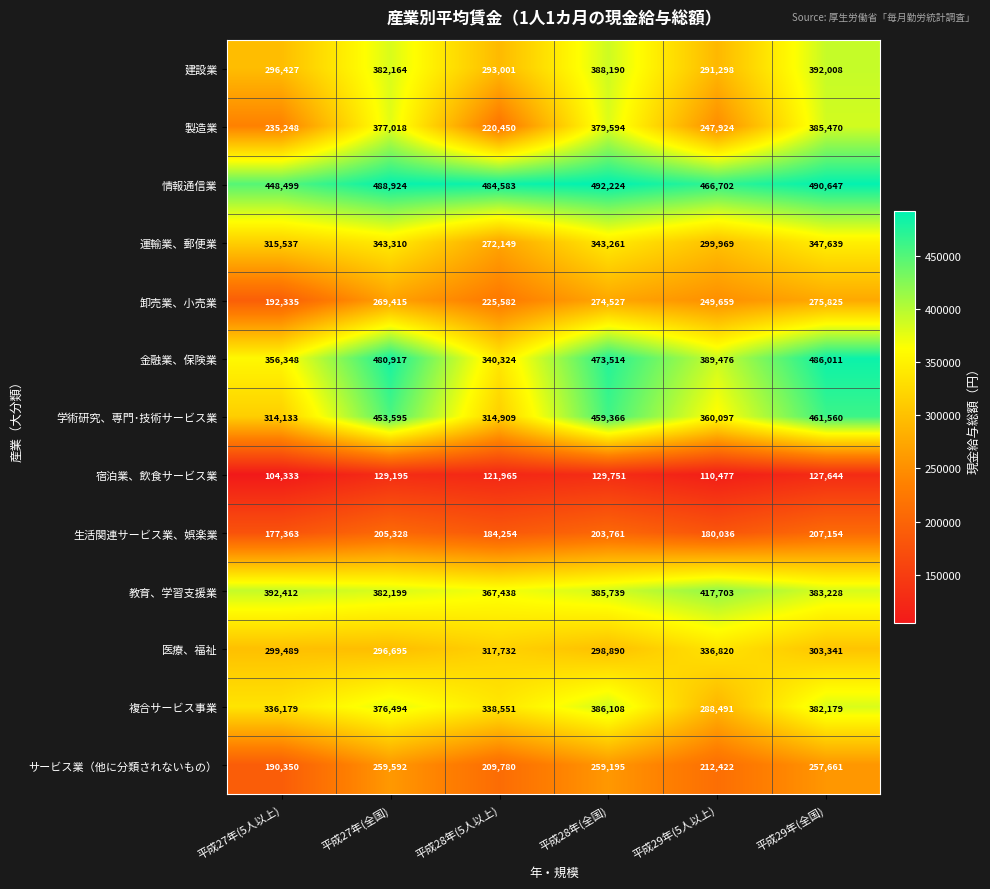

How many data points does each series have?

6